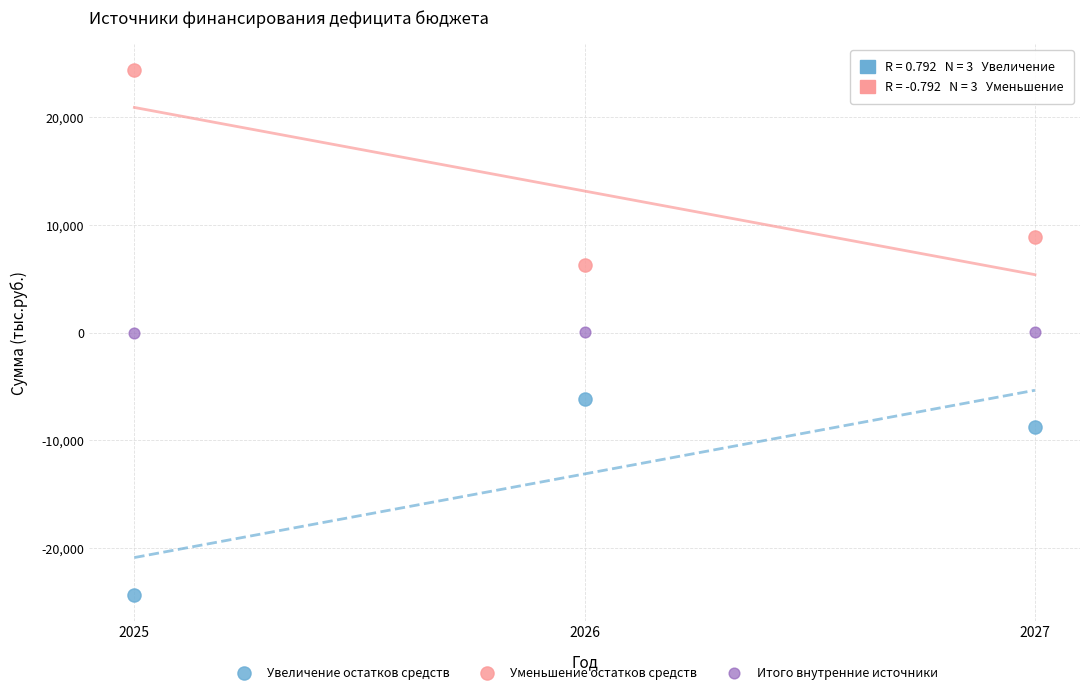

Which series reaches the minimum Y coordinate?

Увеличение остатков средств